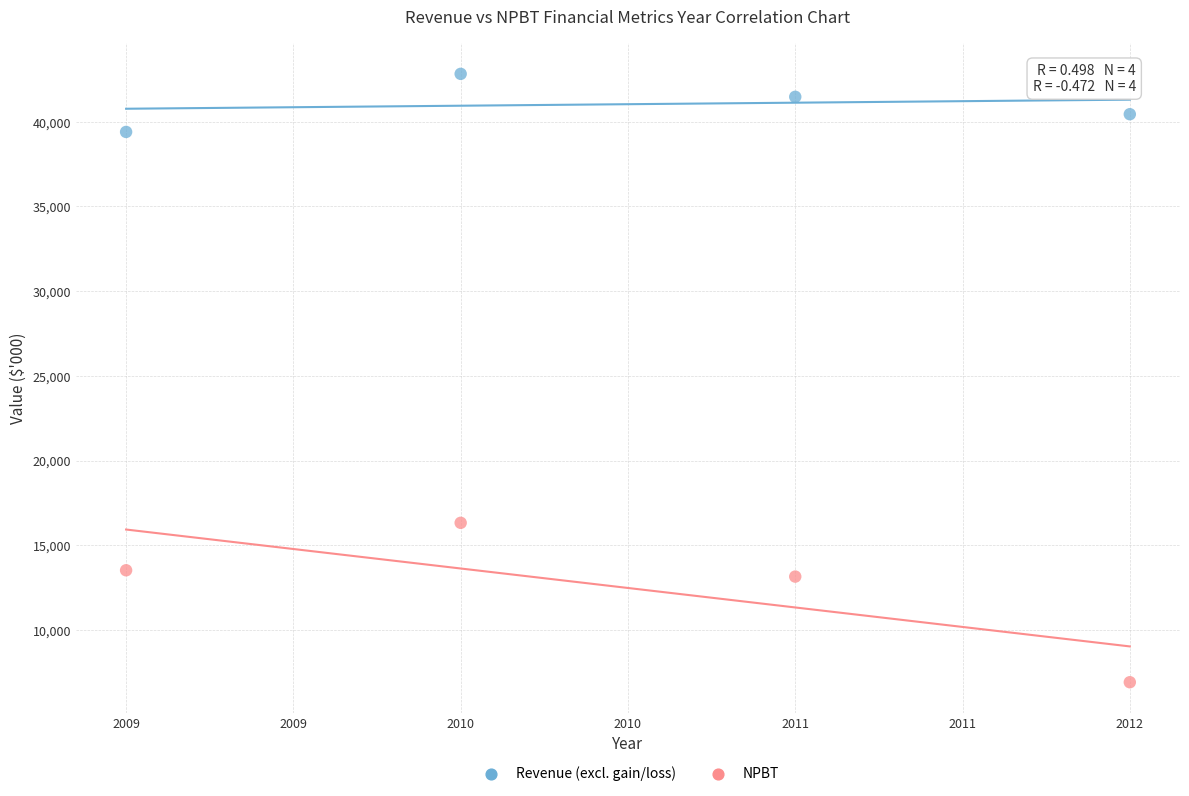

Across all series, what Y value is closest to 24870?

16323